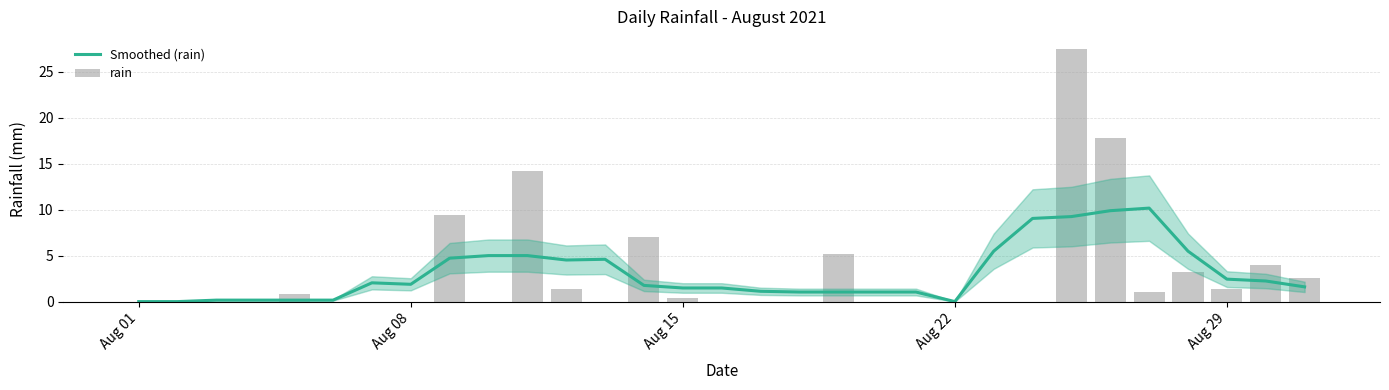

Are the bars horizontal?

No